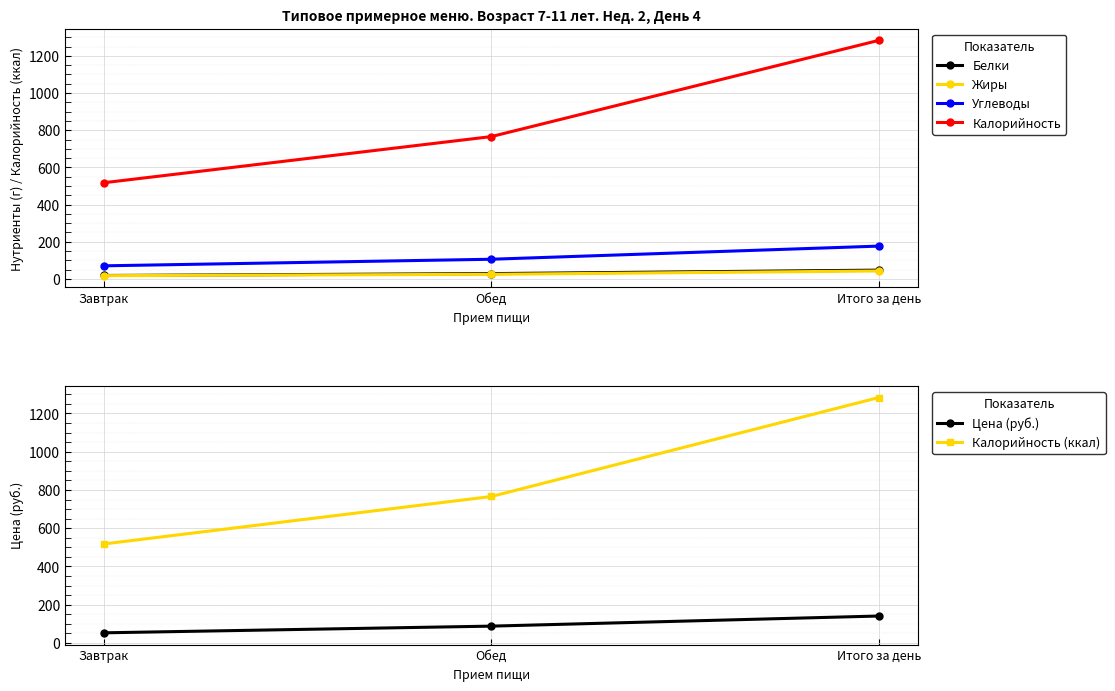

What is the value of the Цена (руб.) point at the 3rd from the left?

140.8